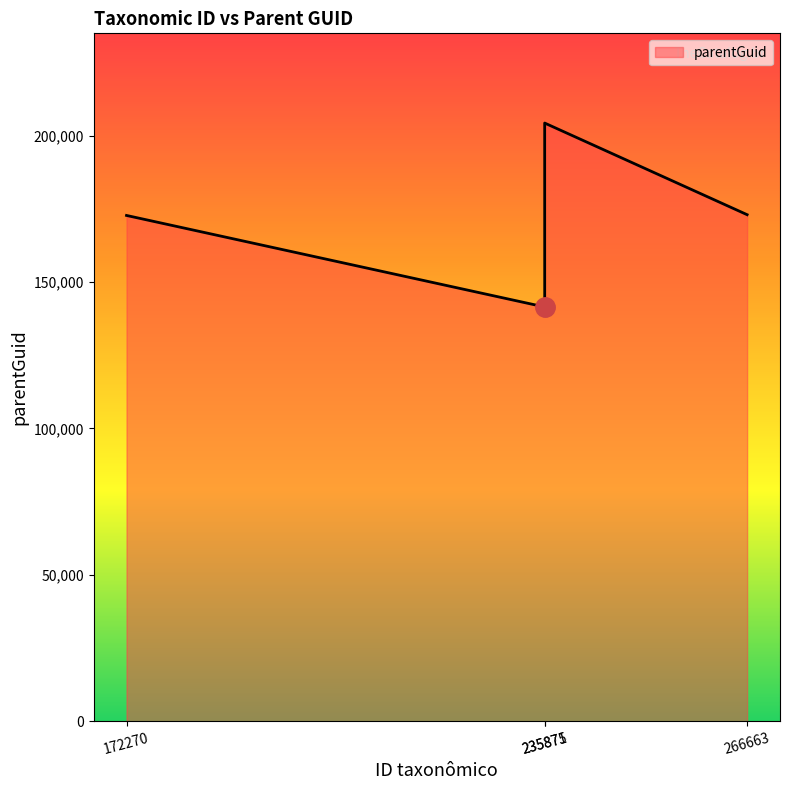

How many distinct data groups are displayed?

1